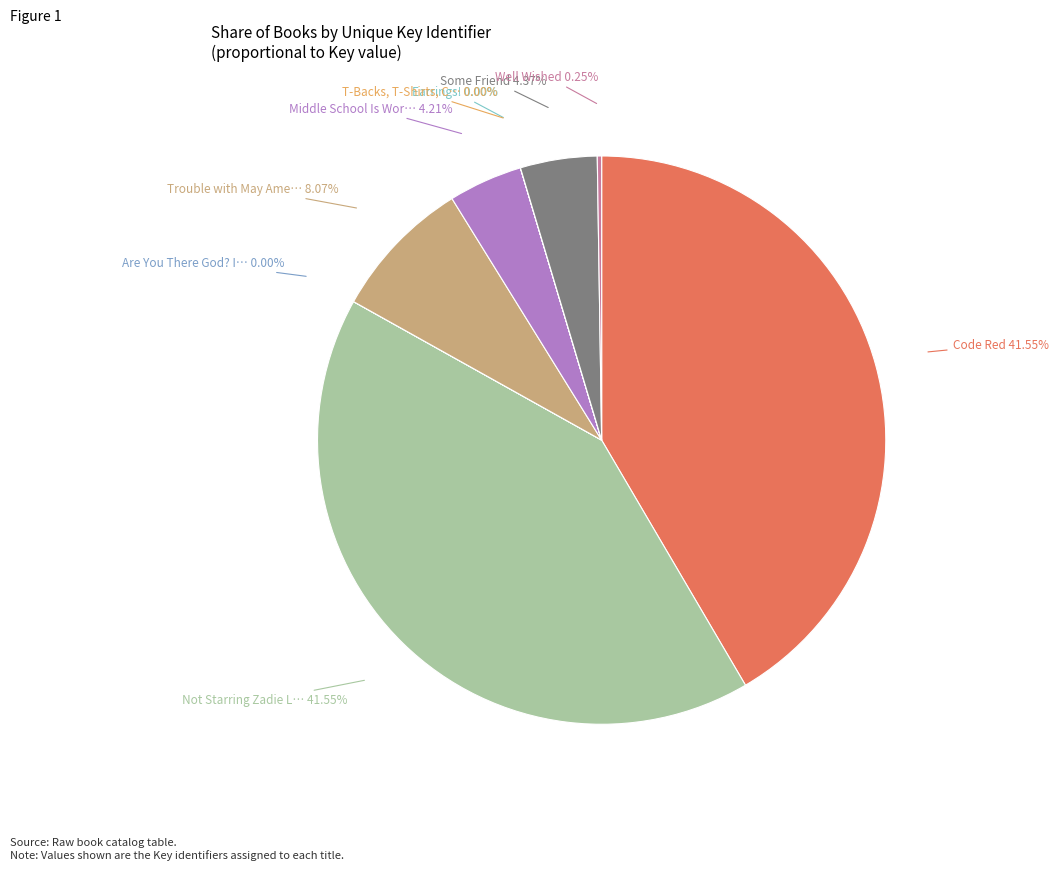

Does any single category account for the majority?

No